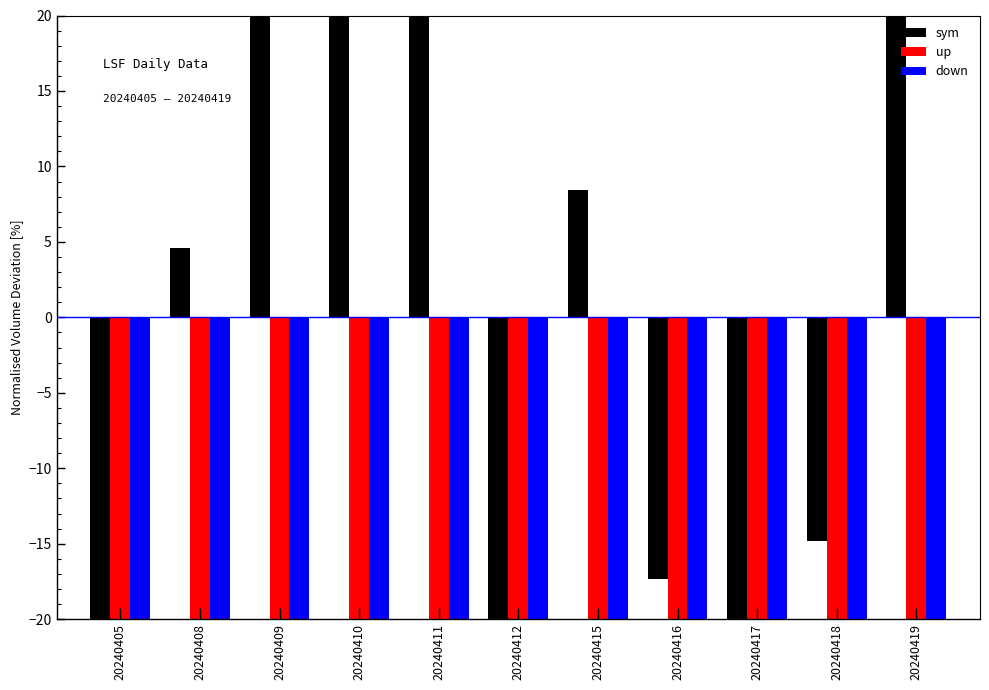

Between 20240410 and 20240419, which series saw the biggest shift?

sym